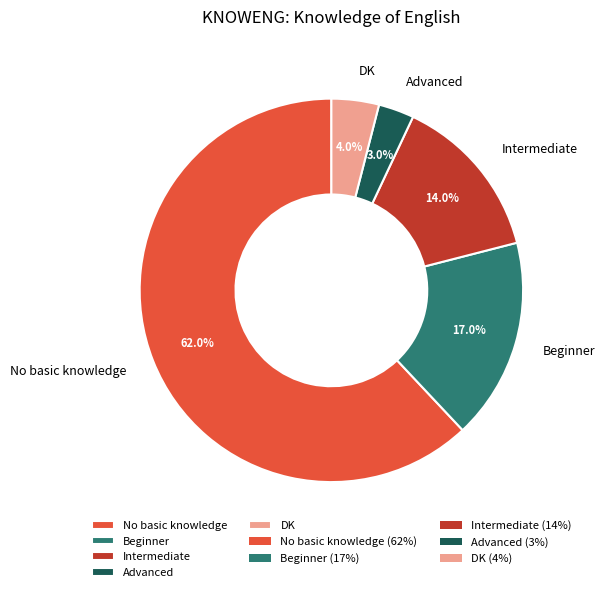

Count the number of slices in the pie.

5